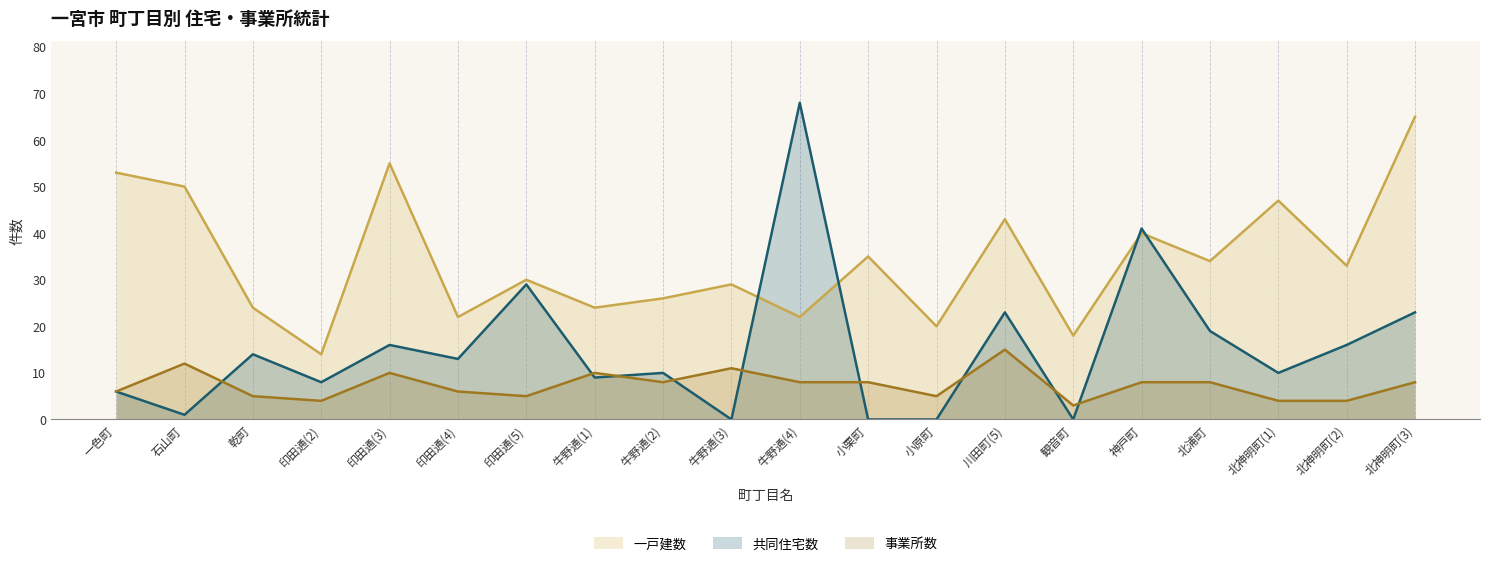

What is the value of the 一戸建数 point at the 14th from the left?

43